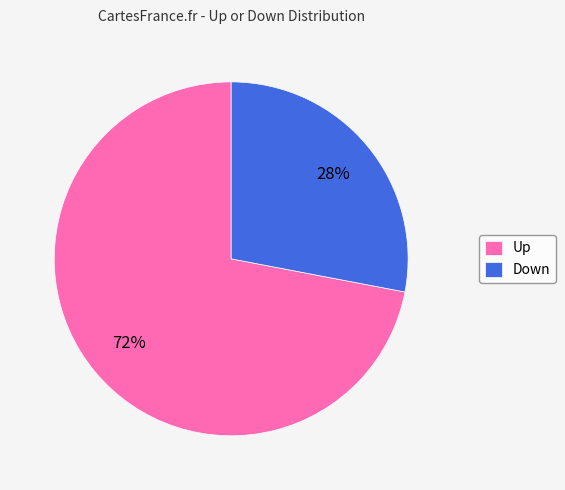

To the nearest percent, what is the difference between the Up and Down slice percentages?

44%